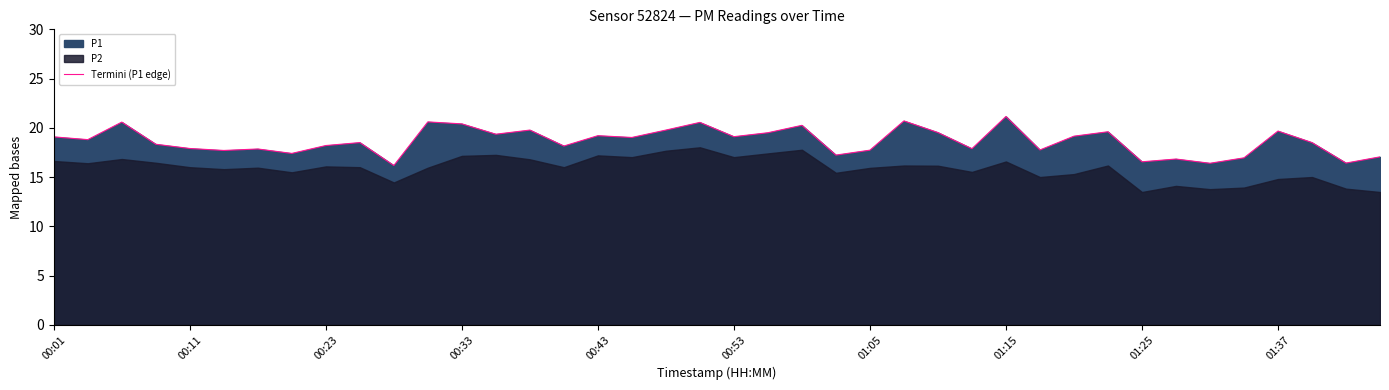

What is the lowest value of the Termini (P1 edge) series?

16.2